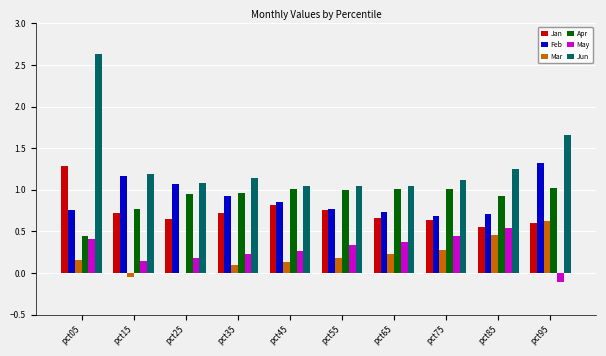

What is the total value across all series at pct45?

4.1